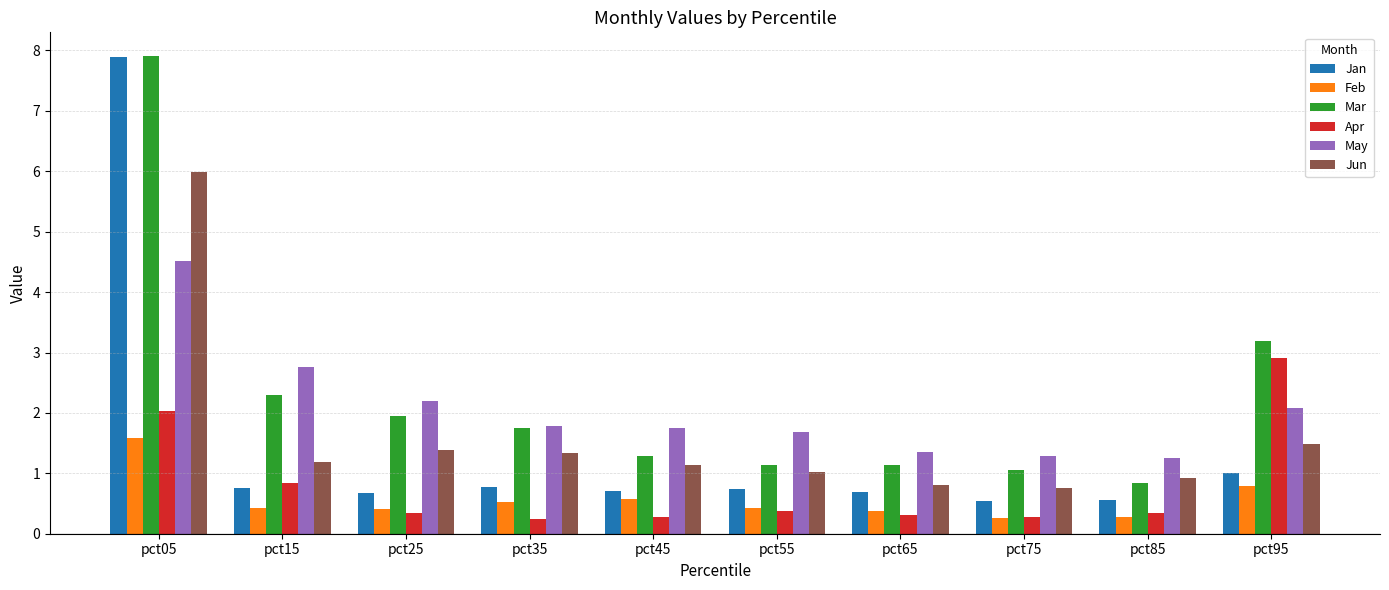

Are the bars horizontal?

No